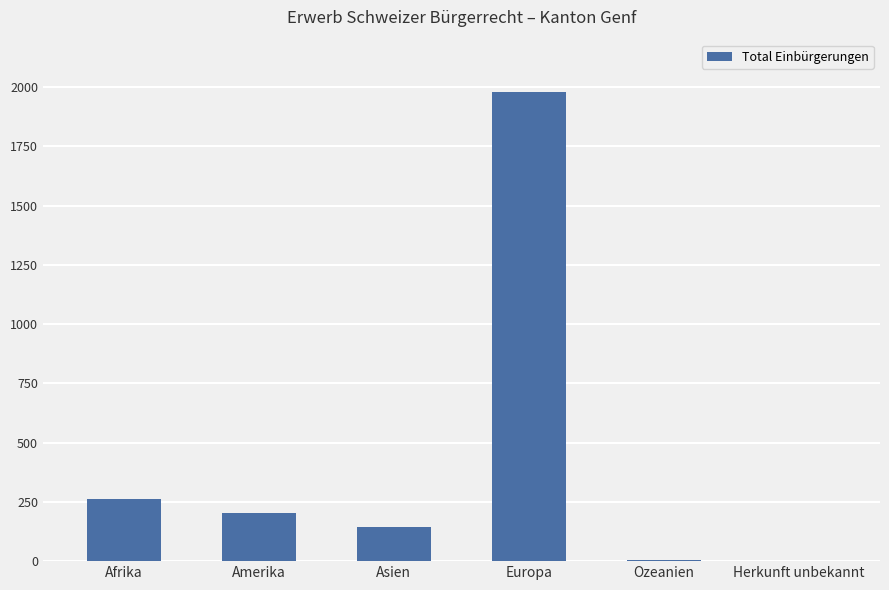

The value at Asien is 211. True or false?

False